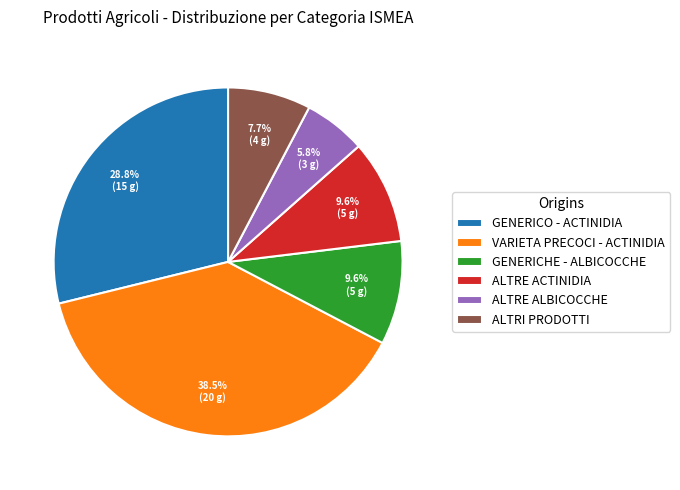

Which slice is the smallest?

ALTRE ALBICOCCHE